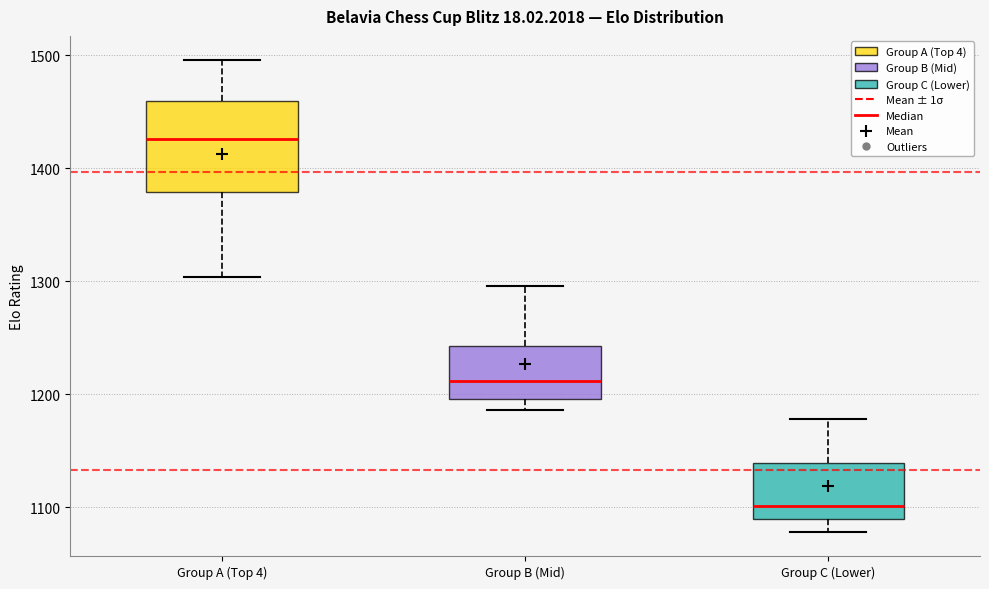

Which box's median line is the lowest?

Group C (Lower)